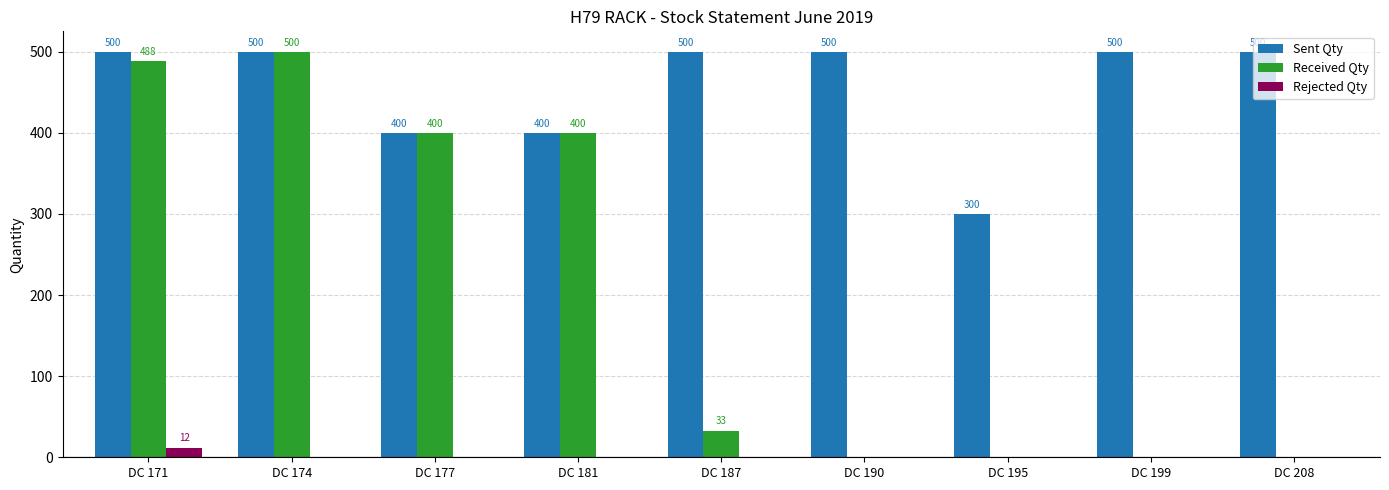

Does the chart contain stacked bars?

No